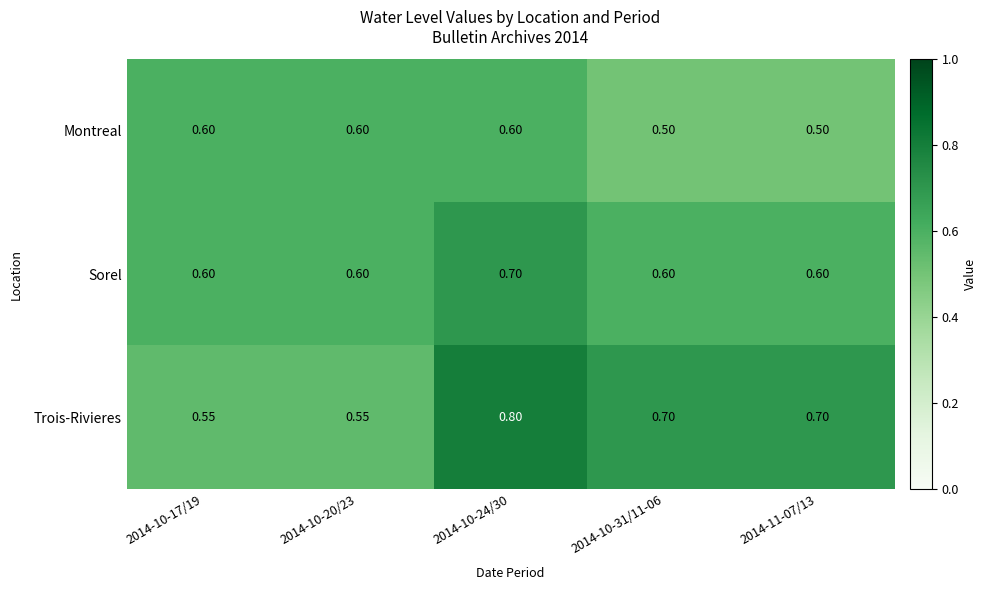

Rank the series by their average value, from lowest to highest.

Montreal, Sorel, Trois-Rivieres